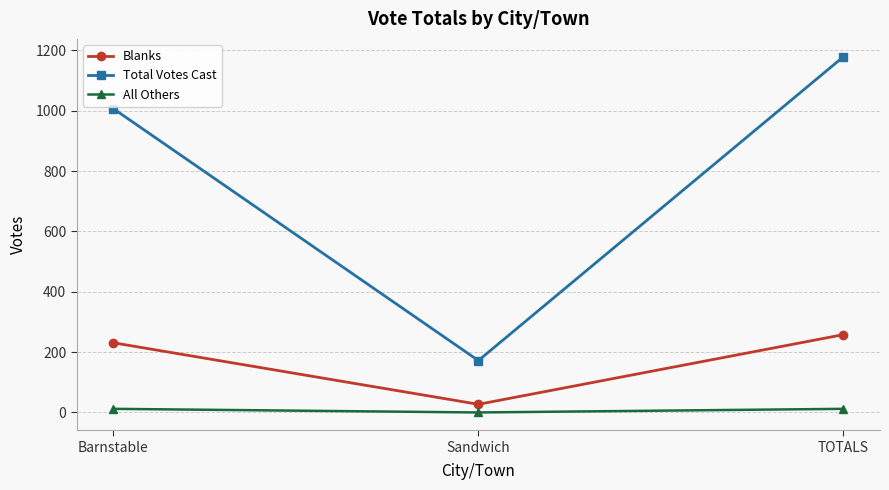

Which series changed the most between Sandwich and TOTALS?

Total Votes Cast